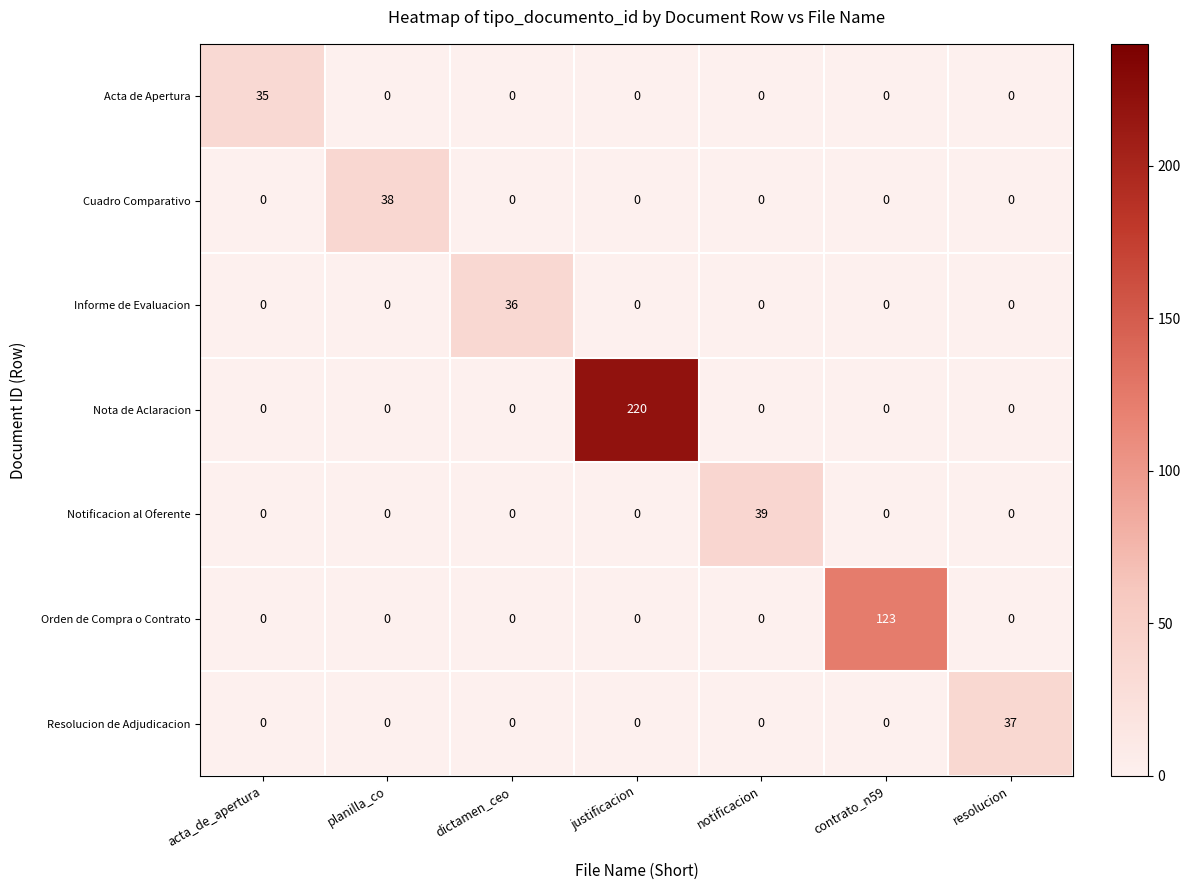

Which series has the largest total across all categories?

Nota de Aclaracion